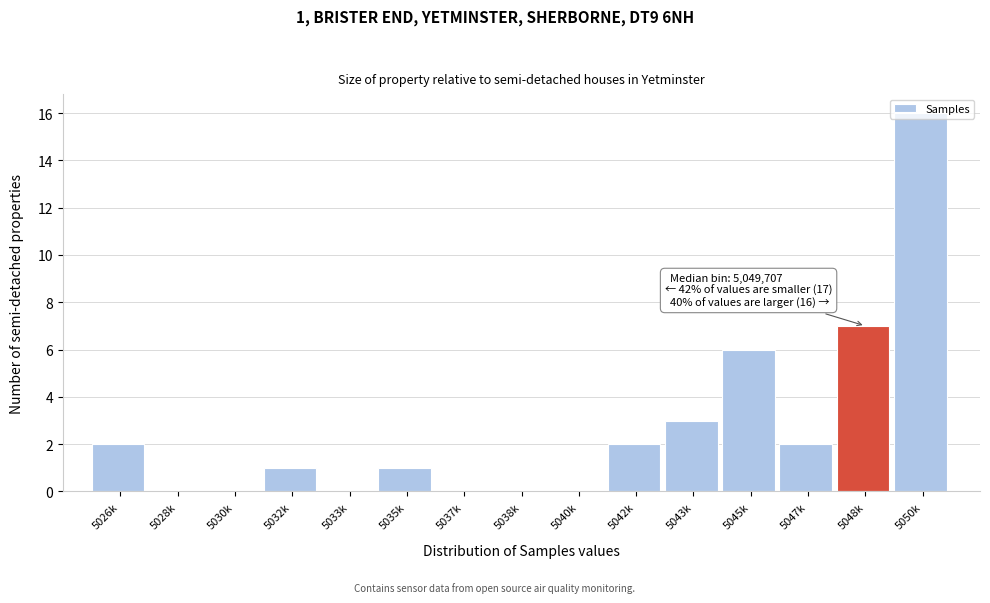

Between 5026k and 5035k, which is larger?

5026k